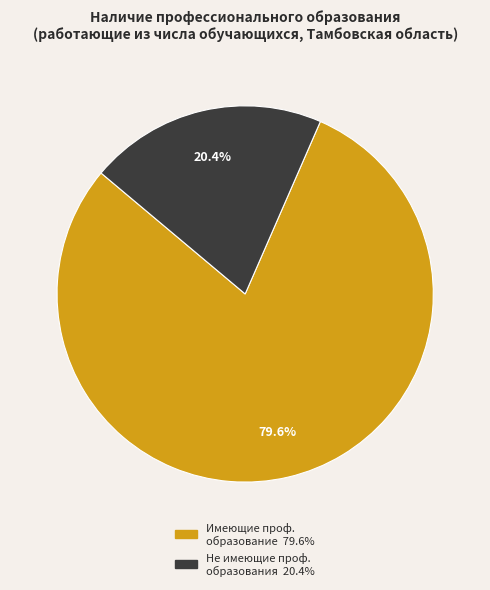

Does any single category account for the majority?

Yes